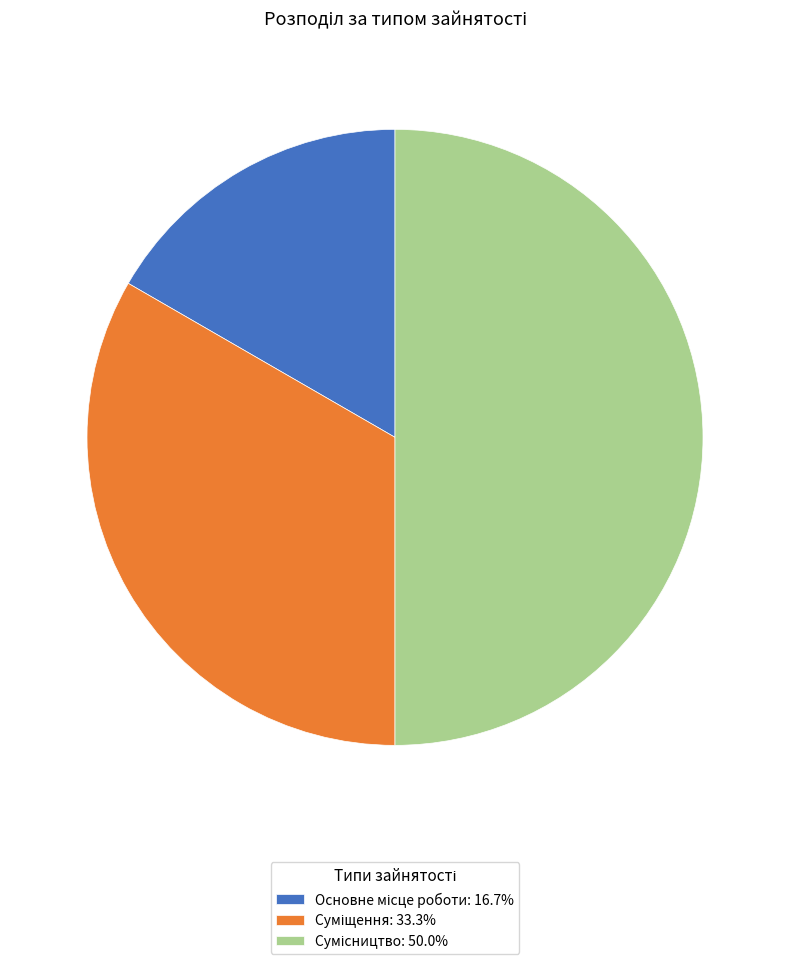

Count the number of slices in the pie.

3